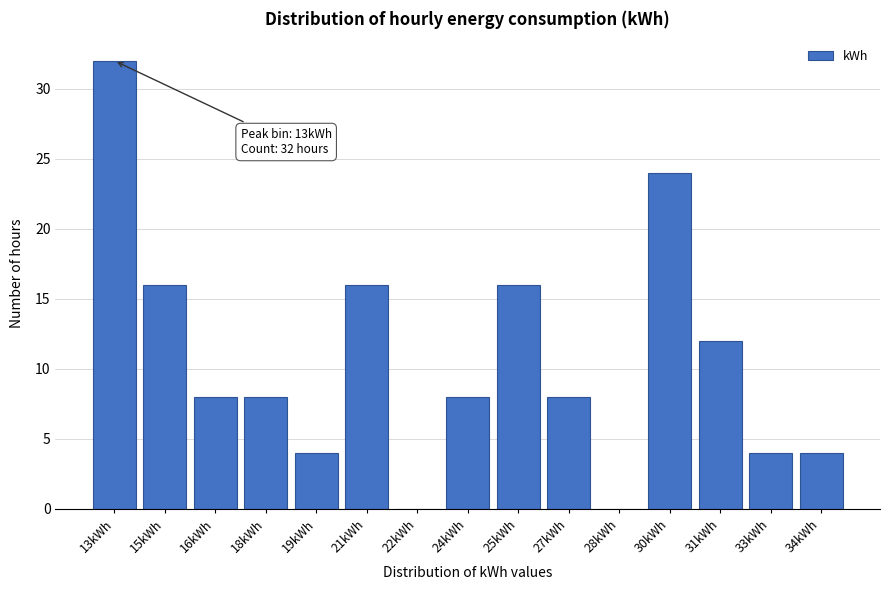

Reading right to left, transcribe all the data shown in this chart.

34kWh=4	33kWh=4	31kWh=12	30kWh=24	28kWh=0	27kWh=8	25kWh=16	24kWh=8	22kWh=0	21kWh=16	19kWh=4	18kWh=8	16kWh=8	15kWh=16	13kWh=32